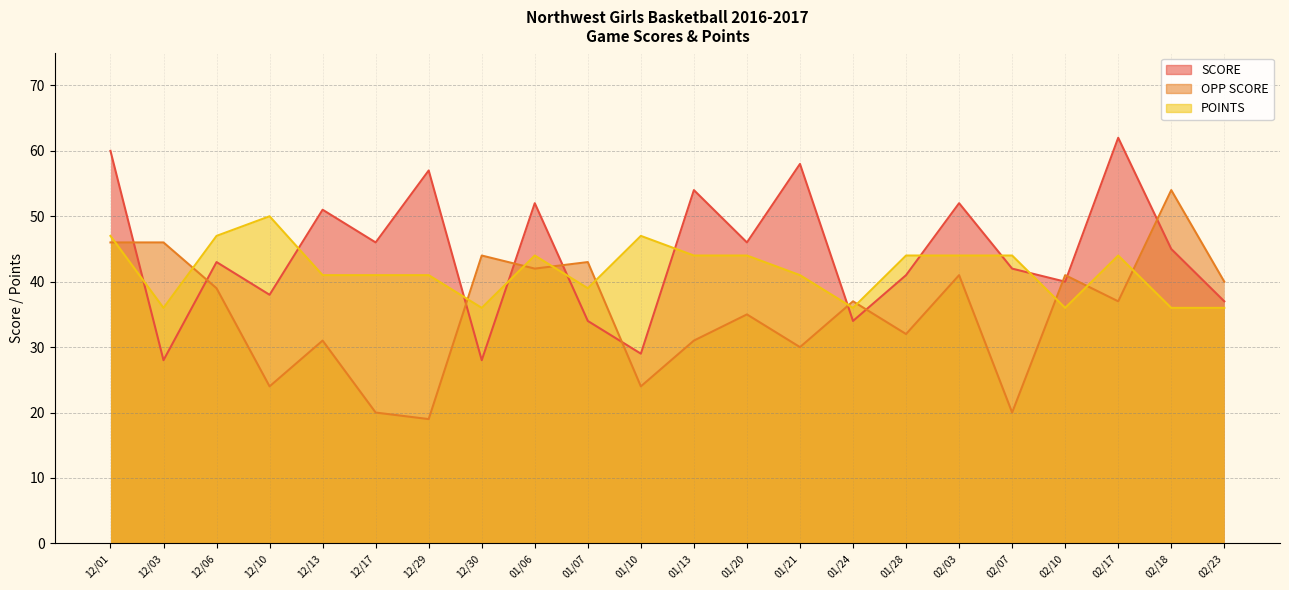

Which series has the largest total across all categories?

SCORE